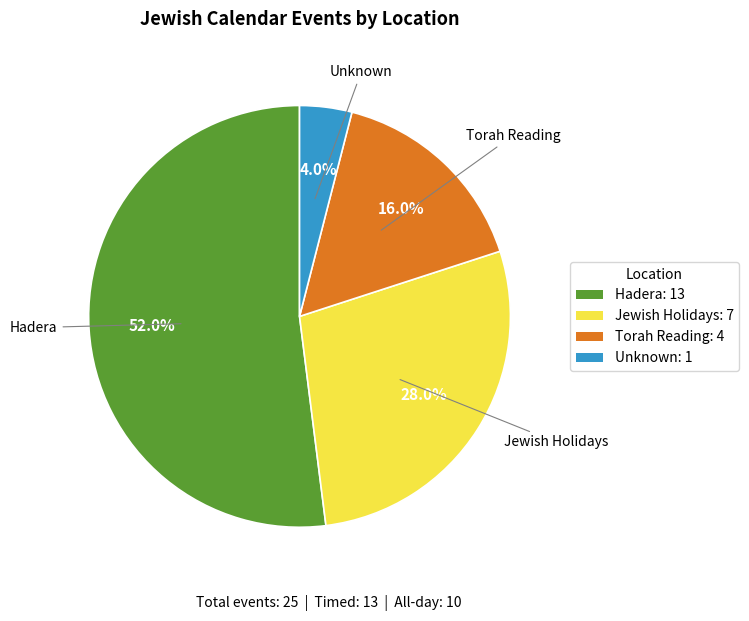

Is there a majority slice in this chart?

Yes